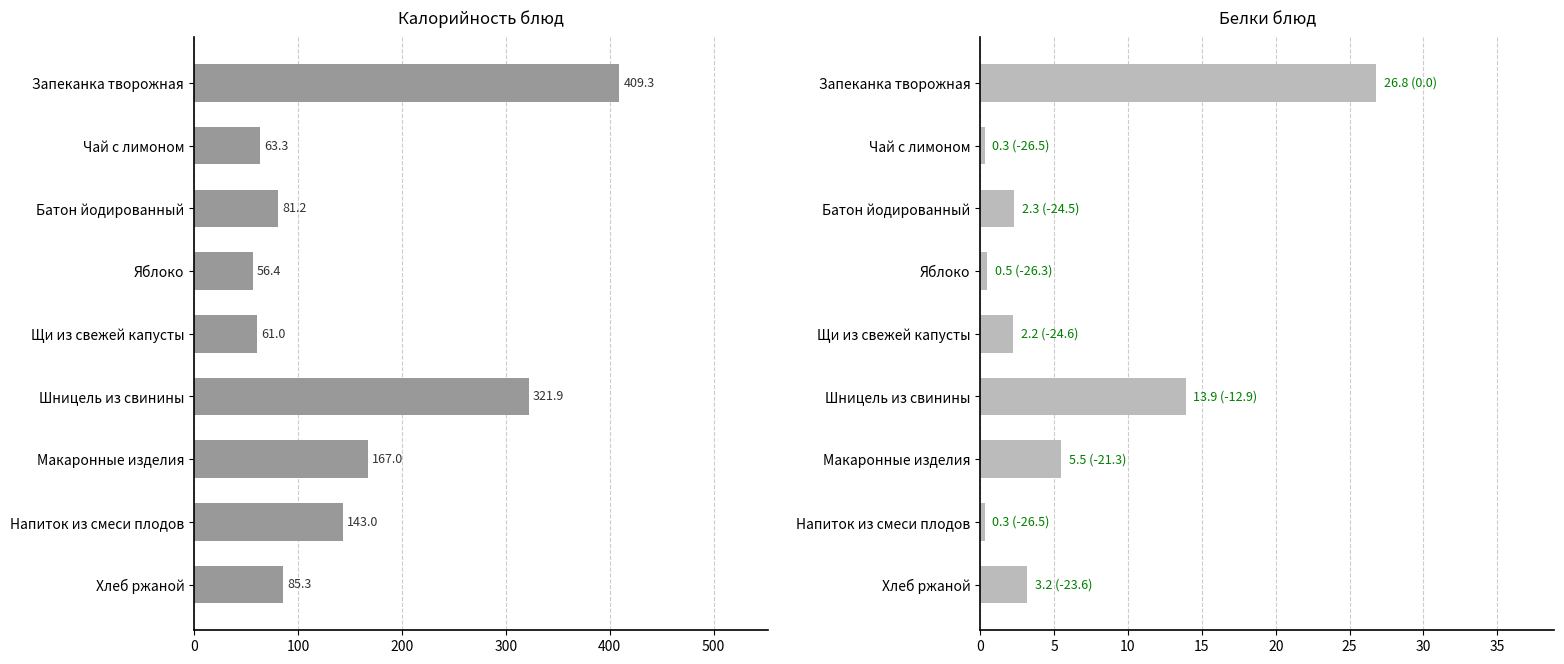

What is the value of the Белки bar at the 4th from the left?

0.5